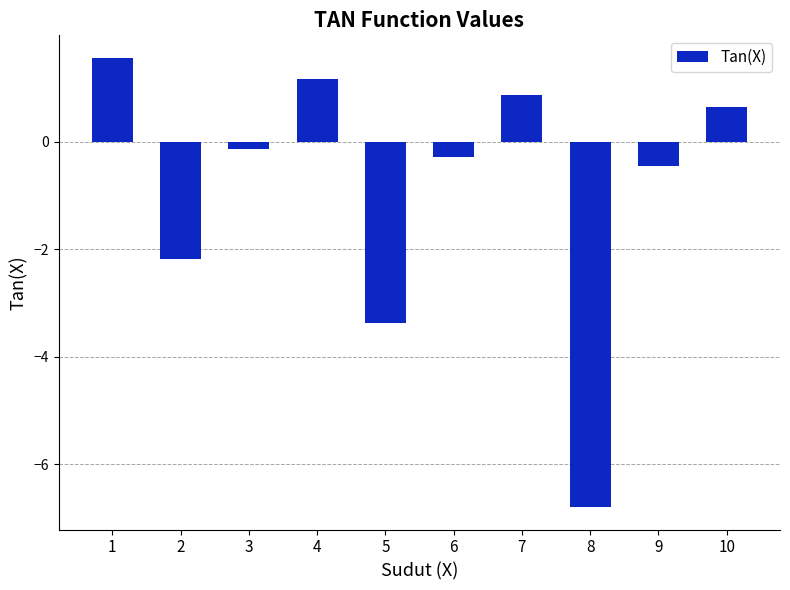

At which category does the chart reach its peak across all series?

1